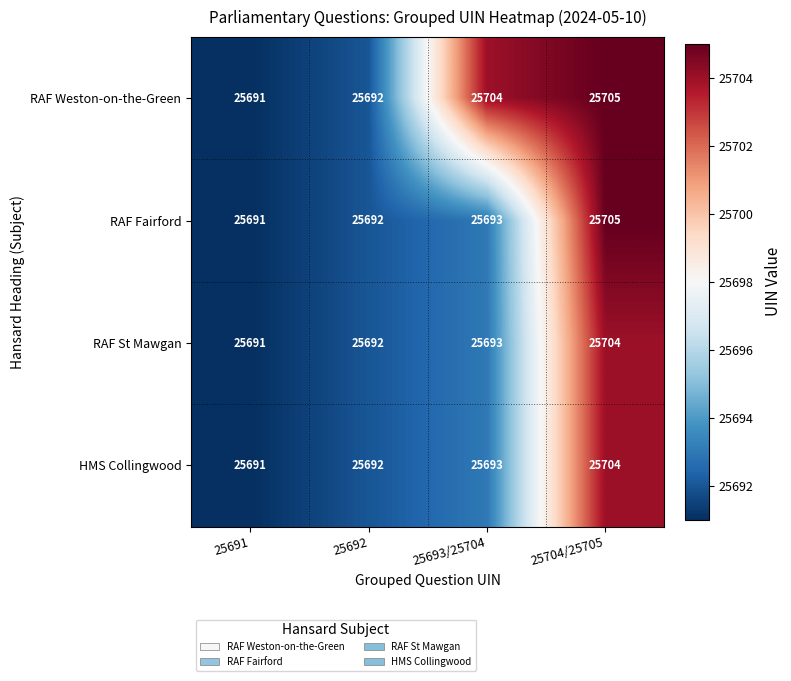

True or false: RAF Fairford has a value of 36704 at 25692.

False